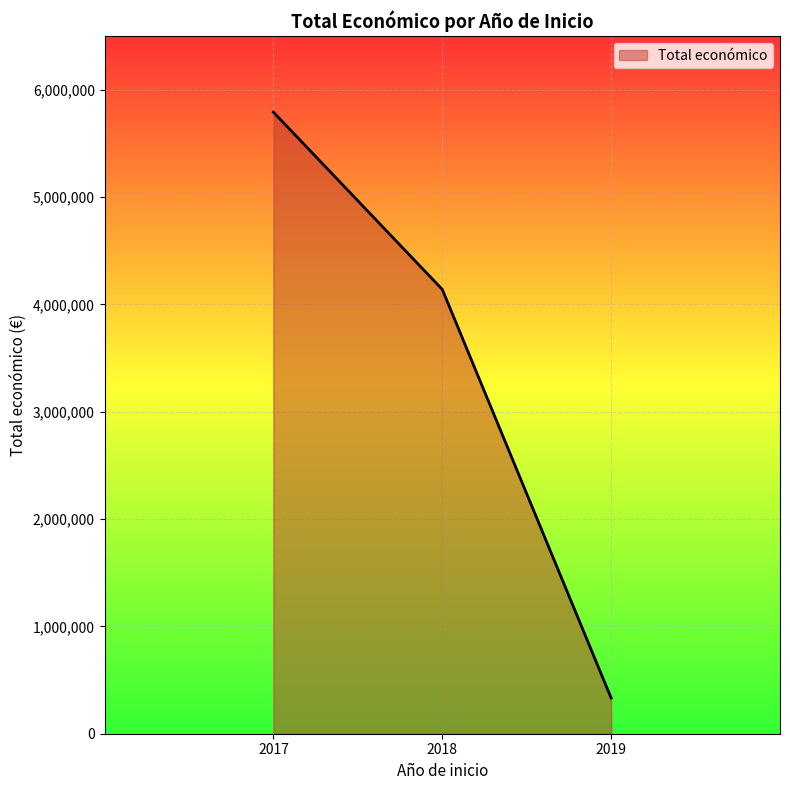

Does the chart have visible grid lines?

Yes